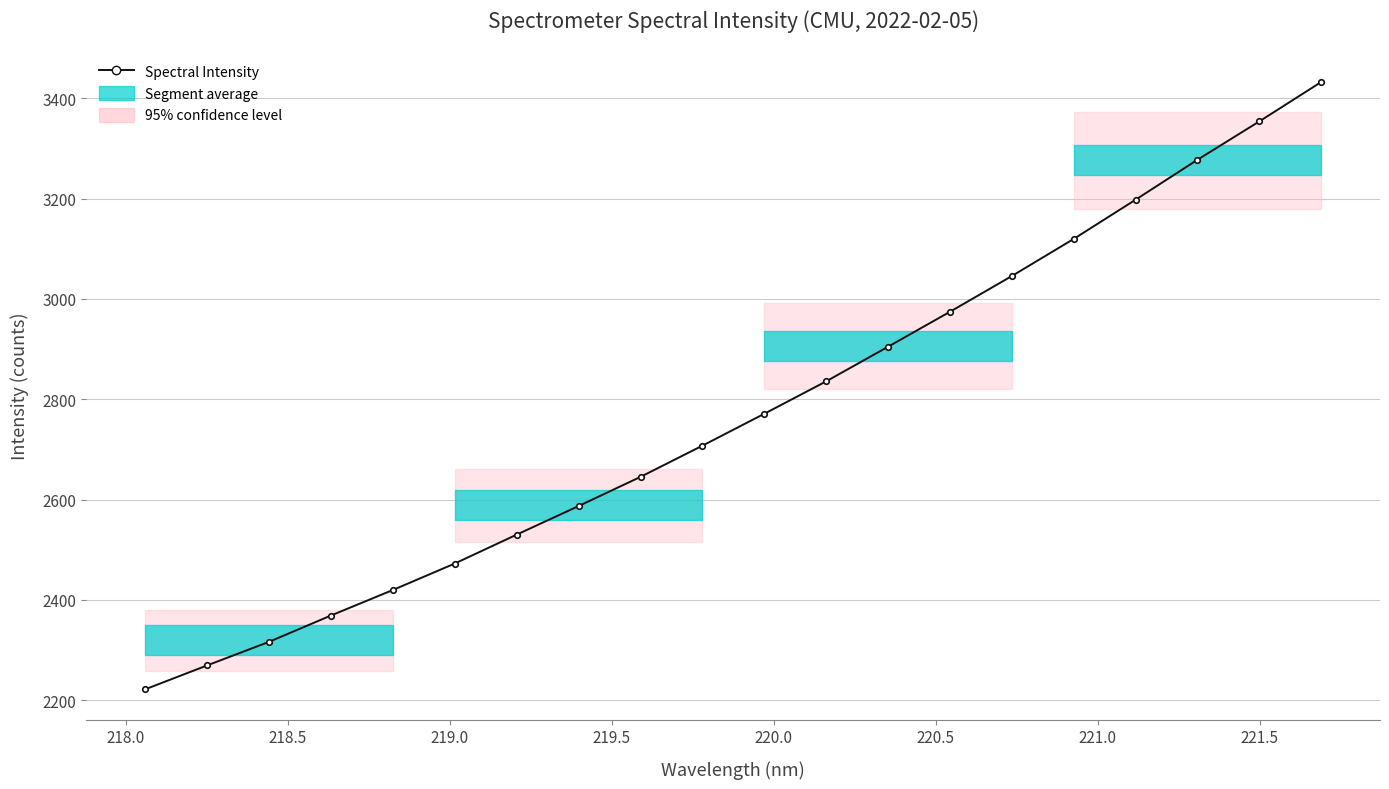

True or false: the data has more than 2 interior local peaks.

False